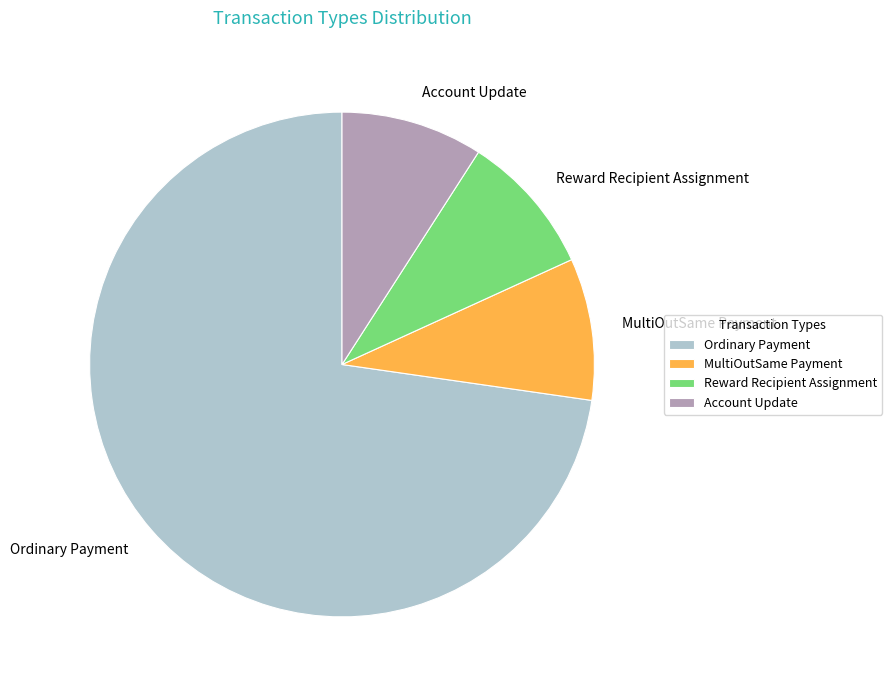

Count the number of slices in the pie.

4